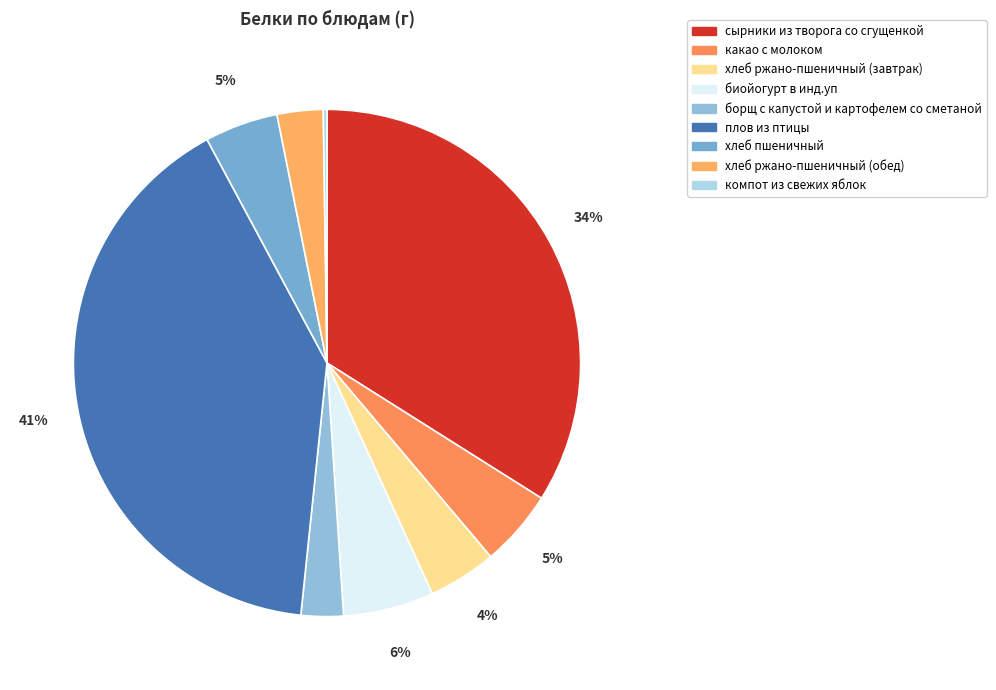

Does any single category account for the majority?

No